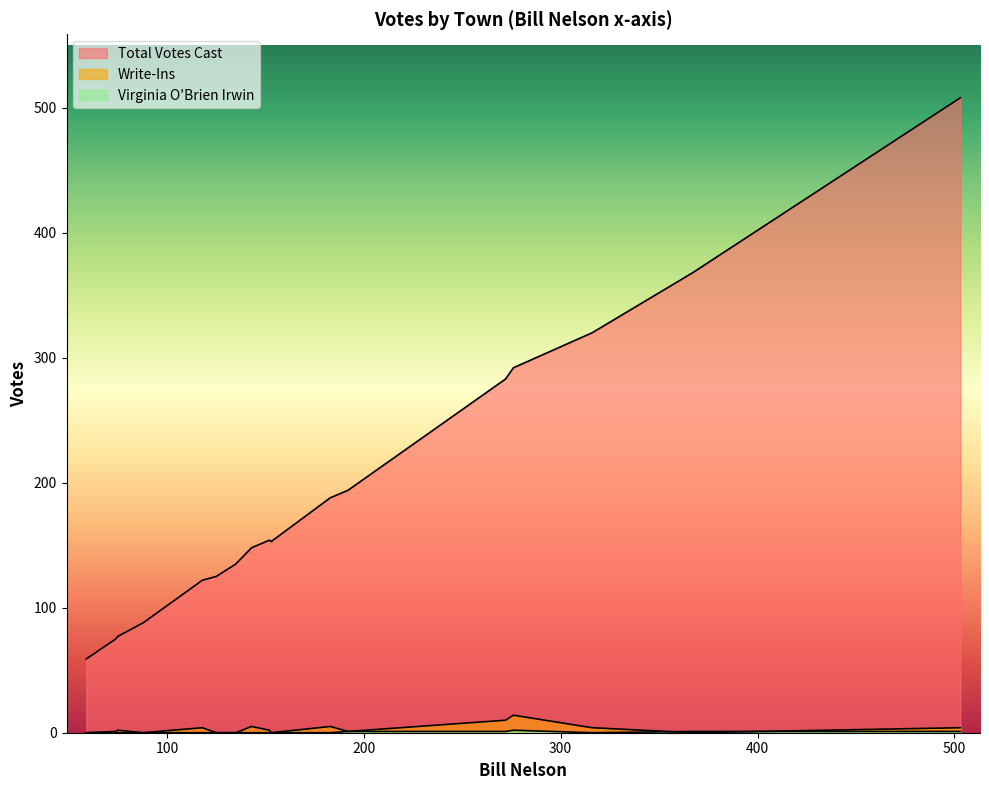

At Unity, list the series in order from smallest to largest.

Virginia O'Brien Irwin, Write-Ins, Total Votes Cast